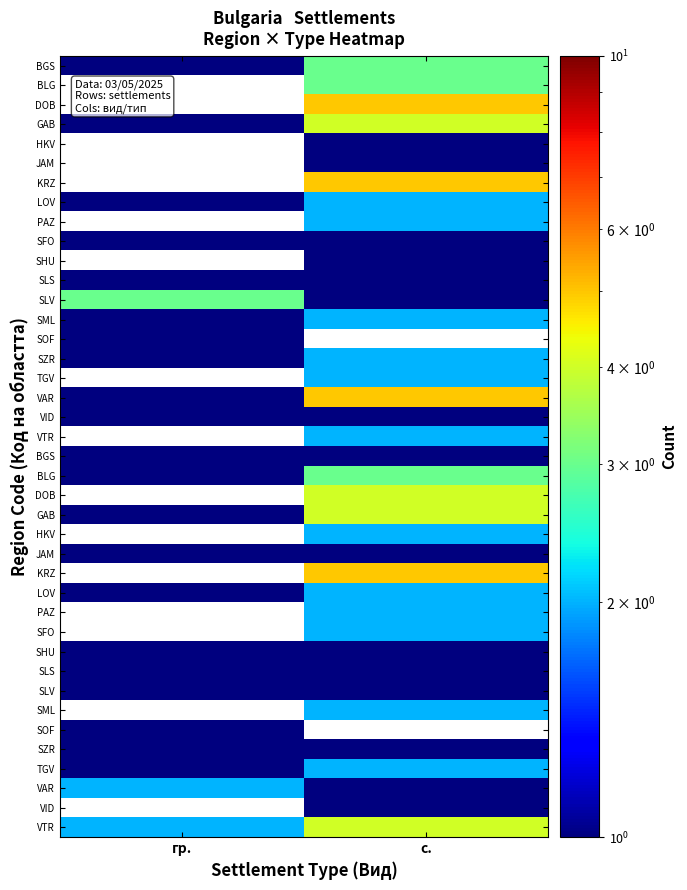

How many data points does each series have?

2